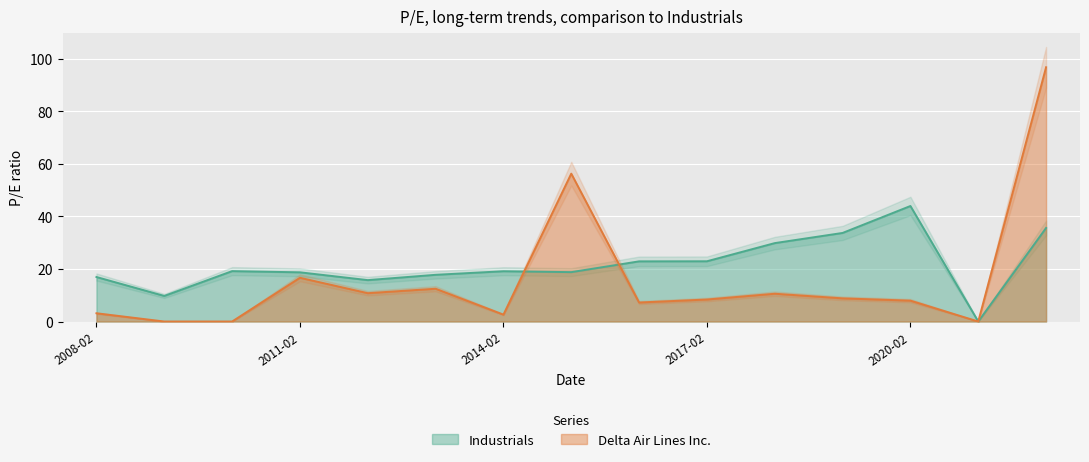

At which label does Industrials reach its minimum?

2021-02-12